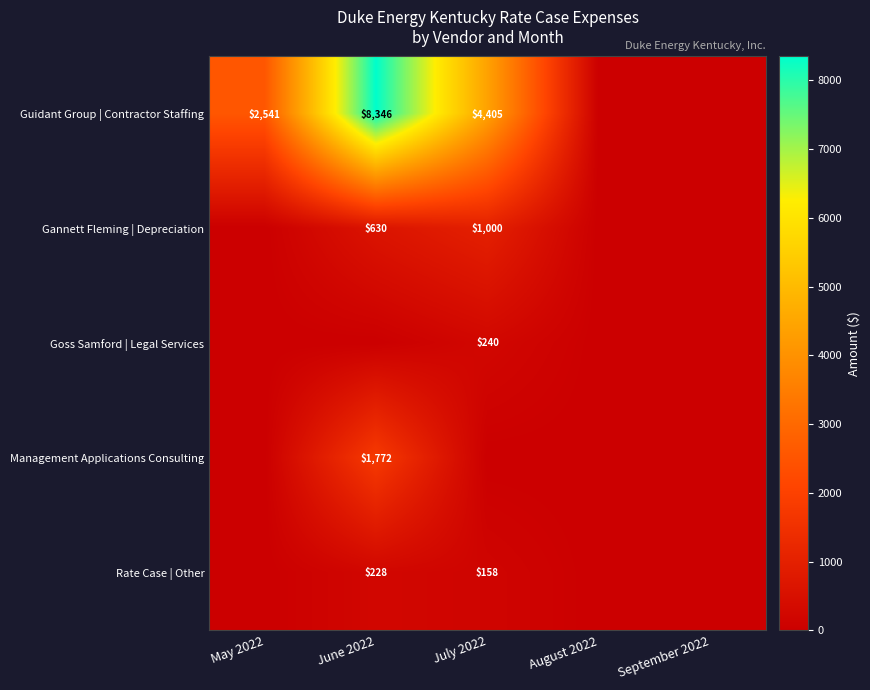

Is it true that Rate Case | Other equals 70.9 at September 2022?

False